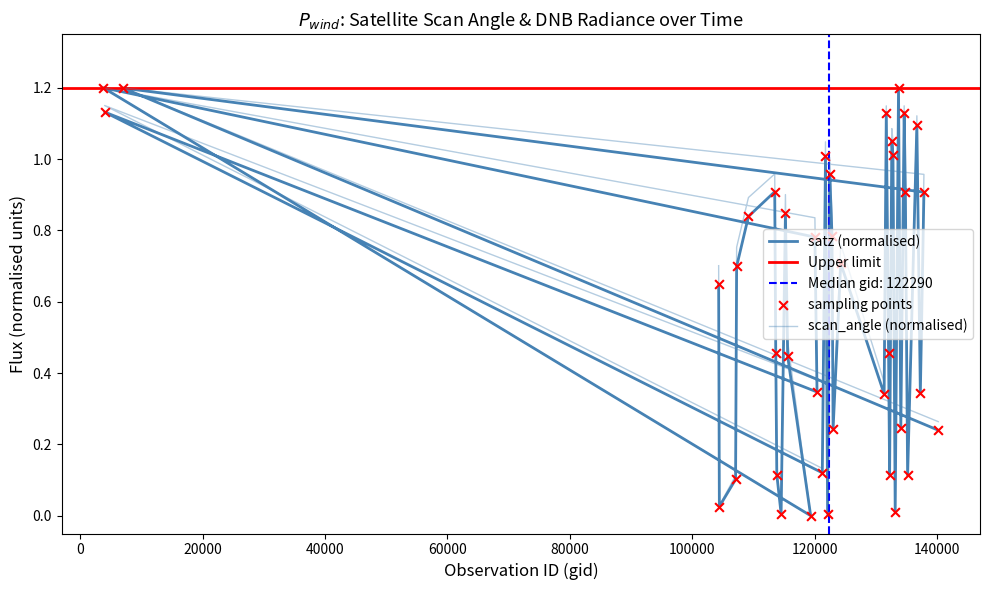

Which series contains the highest Y value?

satz